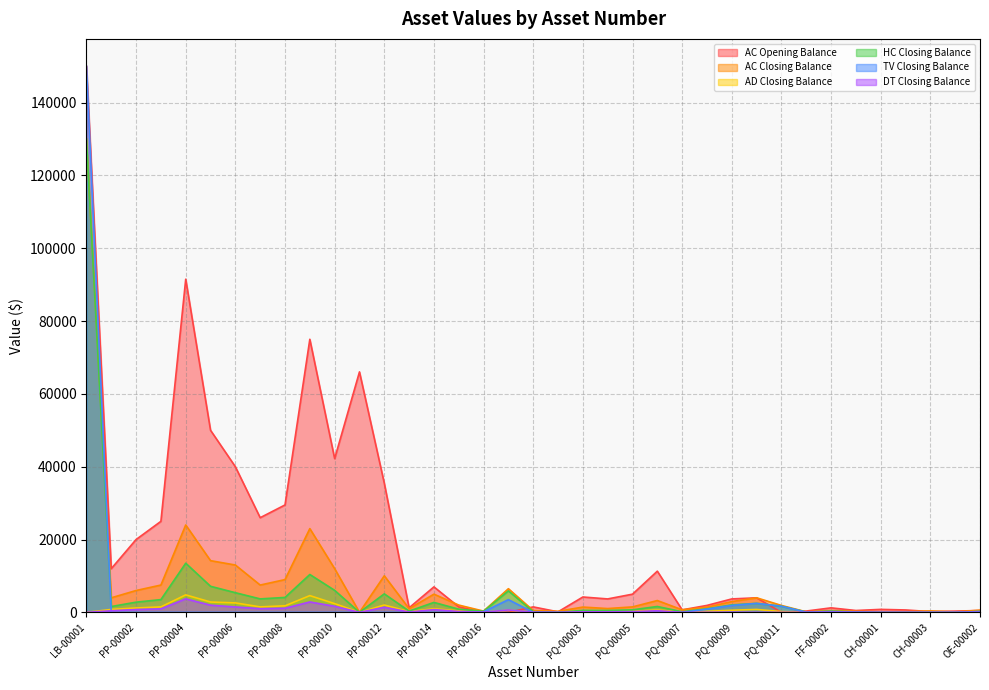

Which series has the largest total across all categories?

AC Opening Balance